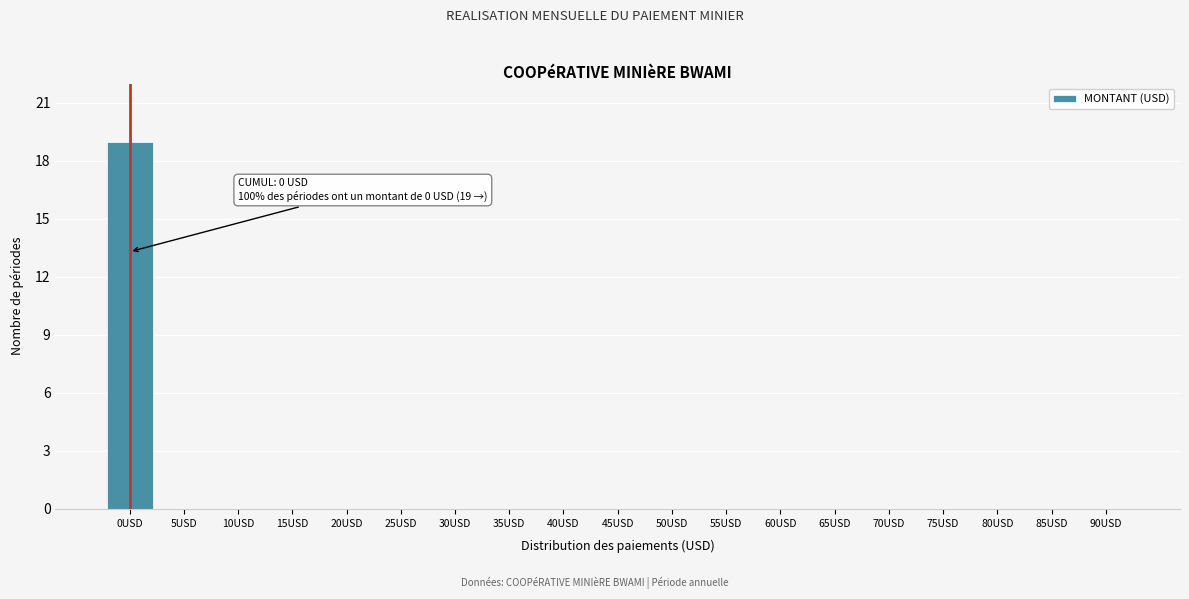

Reading right to left, list all the values displayed in this chart.

90USD=0	85USD=0	80USD=0	75USD=0	70USD=0	65USD=0	60USD=0	55USD=0	50USD=0	45USD=0	40USD=0	35USD=0	30USD=0	25USD=0	20USD=0	15USD=0	10USD=0	5USD=0	0USD=19